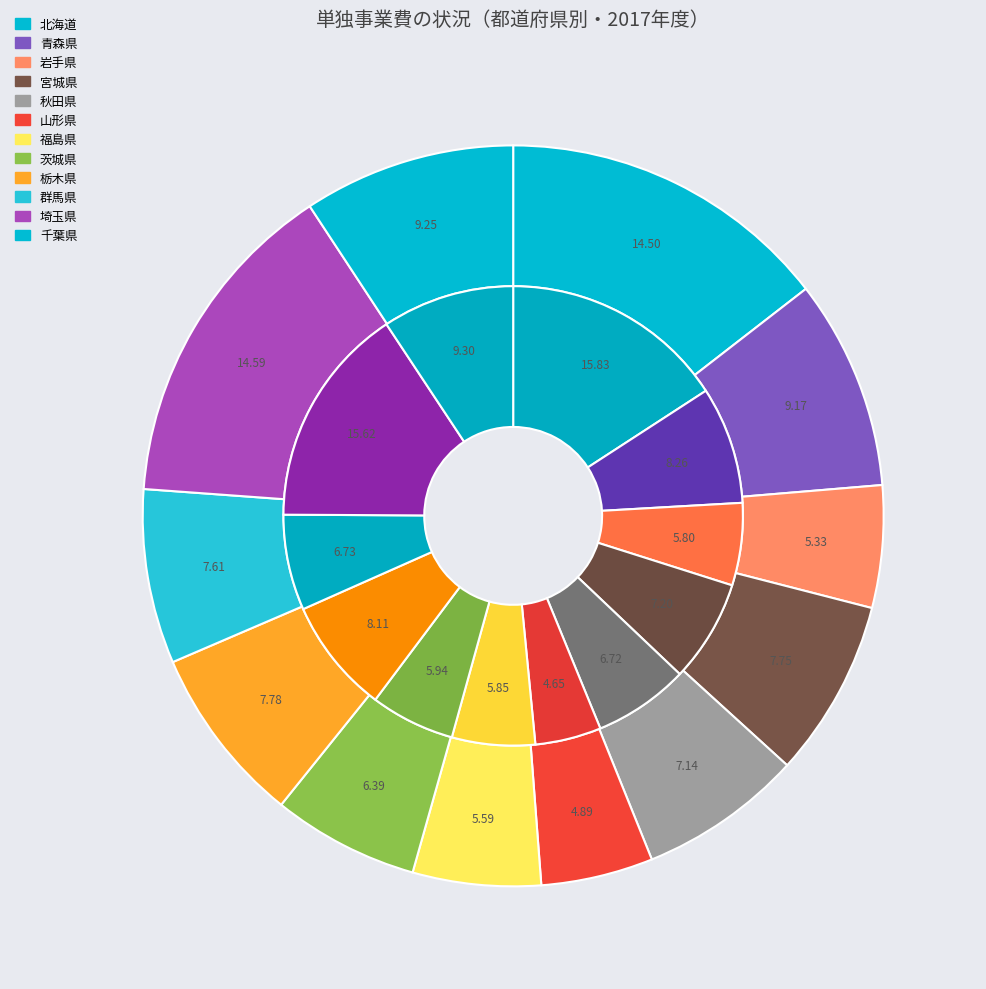

How many segments does this pie chart have?

12